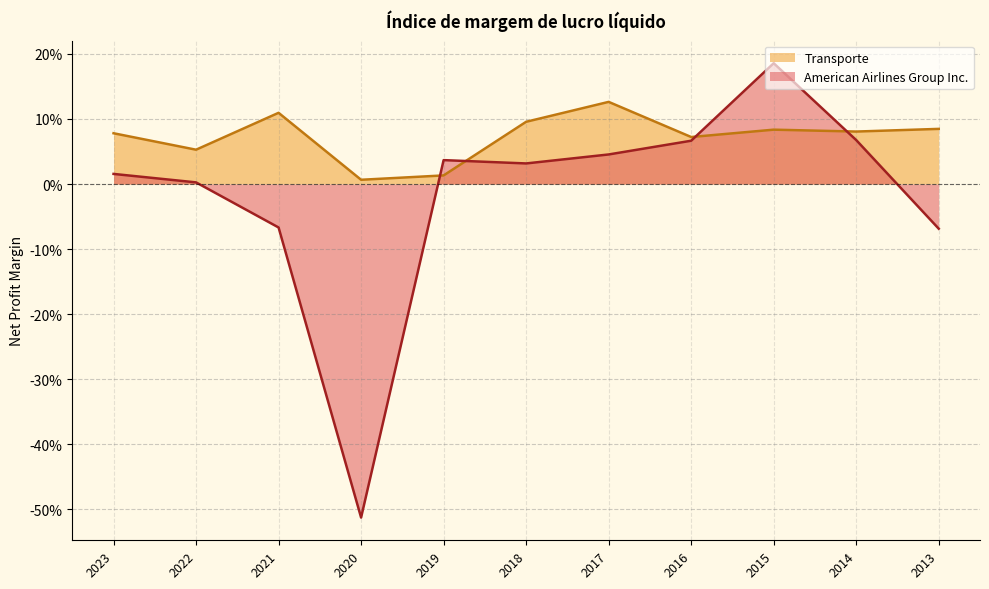

Reading left to right, what are all the values shown in this chart?

American Airlines Group Inc.: 0.0	0.0	-0.1	-0.5	0.0	0.0	0.0	0.1	0.2	0.1	-0.1
Transporte: 0.1	0.1	0.1	0.0	0.0	0.1	0.1	0.1	0.1	0.1	0.1